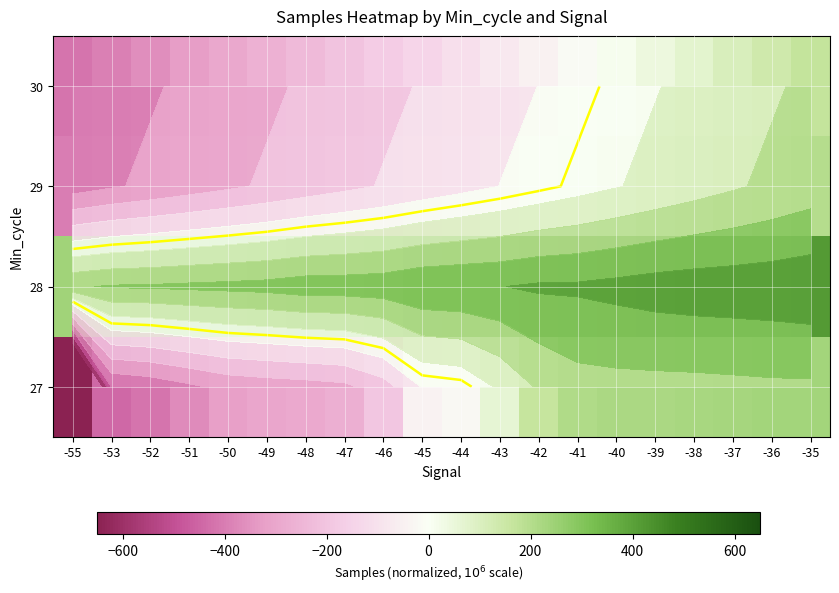

The value of 27 at -39 is 222.5. True or false?

True